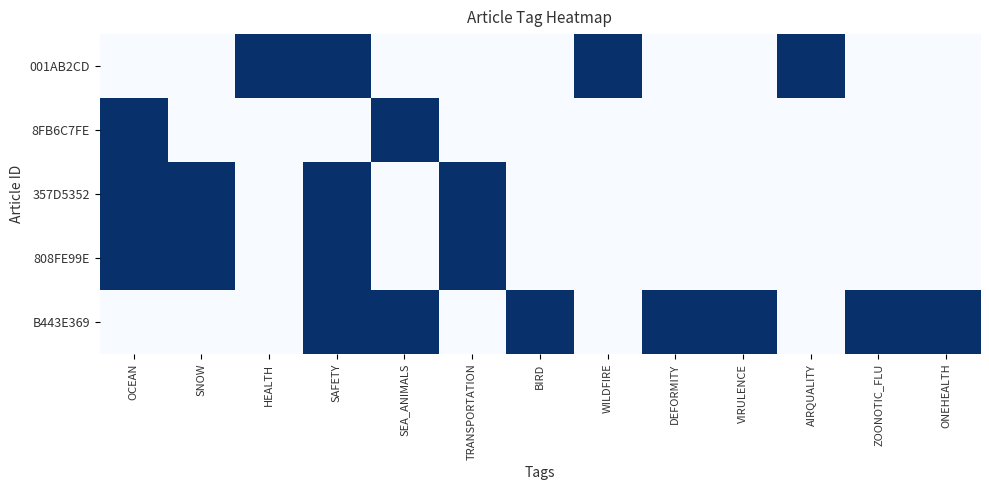

Which series has the widest spread of values?

001AB2CD